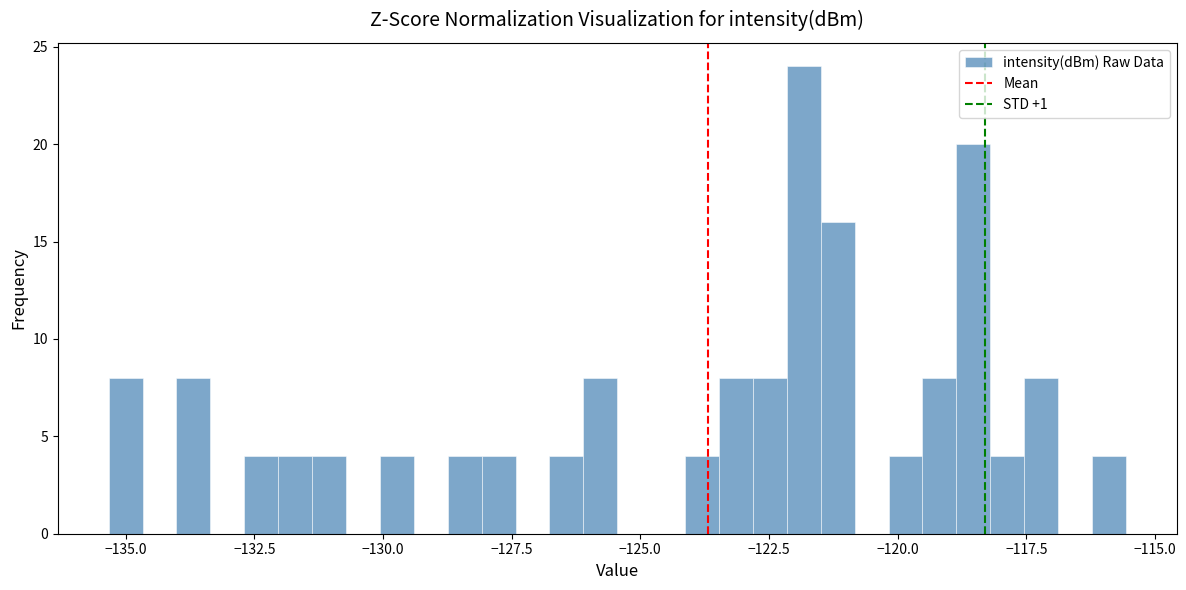

Around what value on the x-axis is the tallest bar? Give the approximate position of its centre, as read against the axis.

-122.0